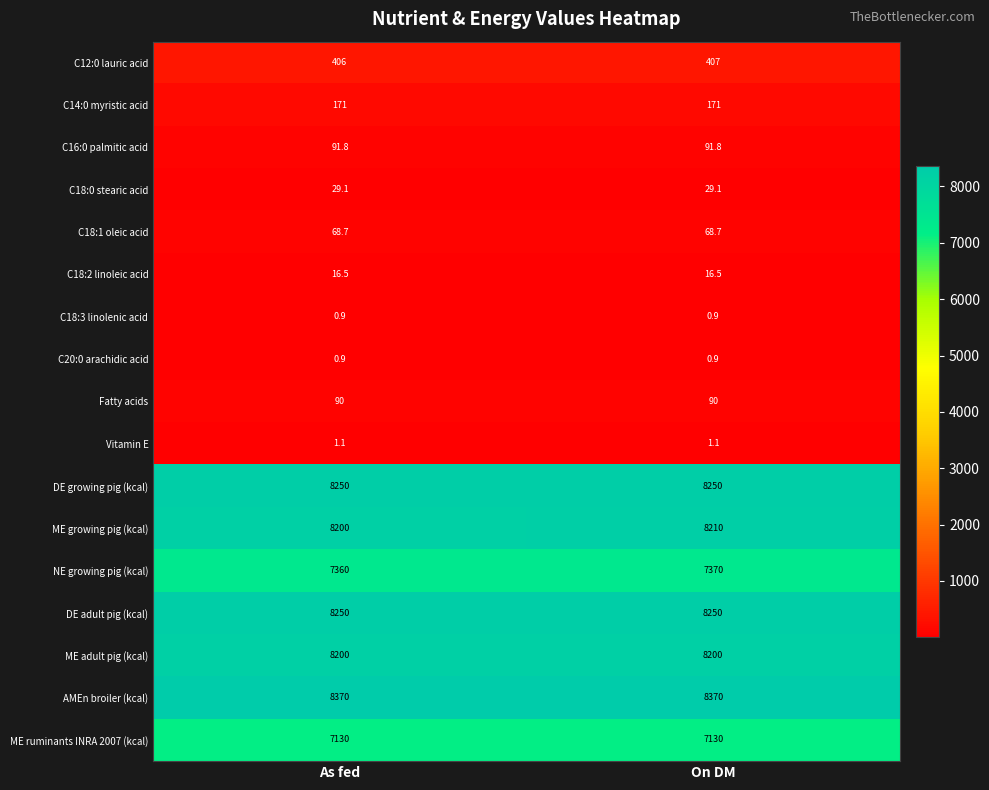

What is the difference between the highest and lowest values at As fed?

8369.1